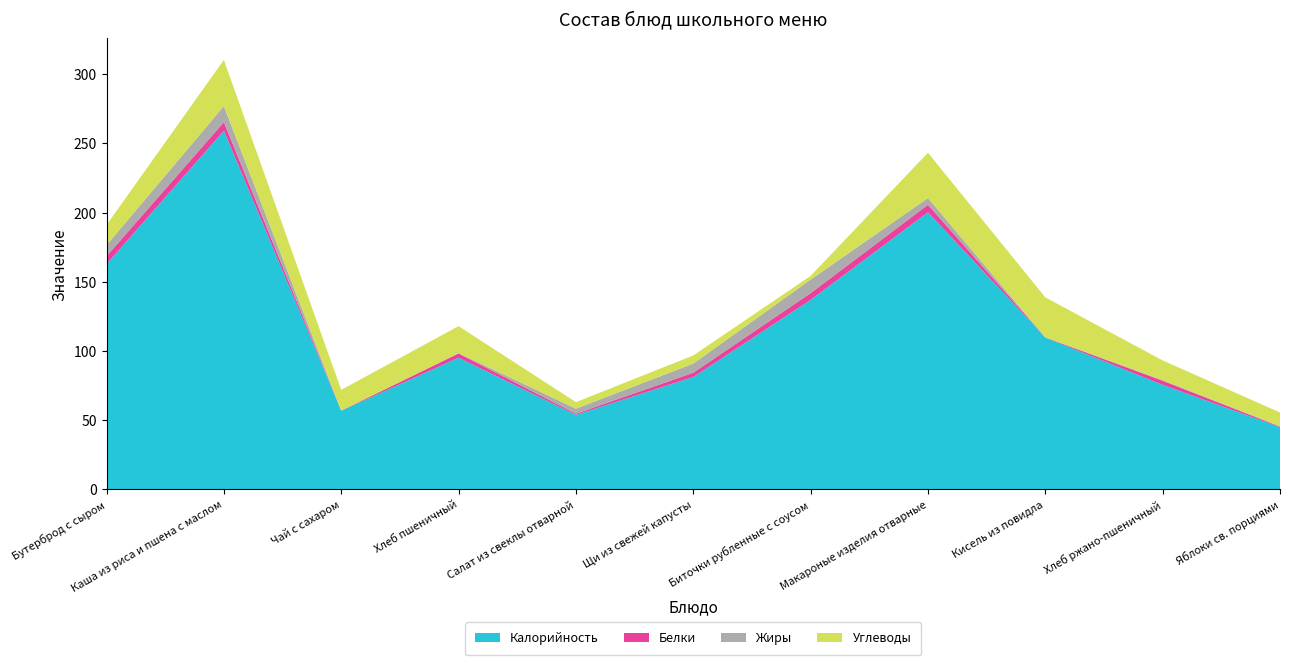

Reading right to left, transcribe all the data shown in this chart.

Калорийность: 45.0	75.6	109.8	200.3	136.9	81.2	53.9	95.2	56.9	259.2	162.8
Белки: 0.4	2.9	0.1	5.5	4.9	3.1	0.8	3.0	0.1	6.2	5.8
Жиры: 0.4	0.5	0.0	4.9	9.8	6.6	3.6	0.3	0.0	11.6	8.0
Углеводы: 9.8	14.2	28.9	32.7	2.7	5.9	4.7	19.4	15.0	33.4	14.6